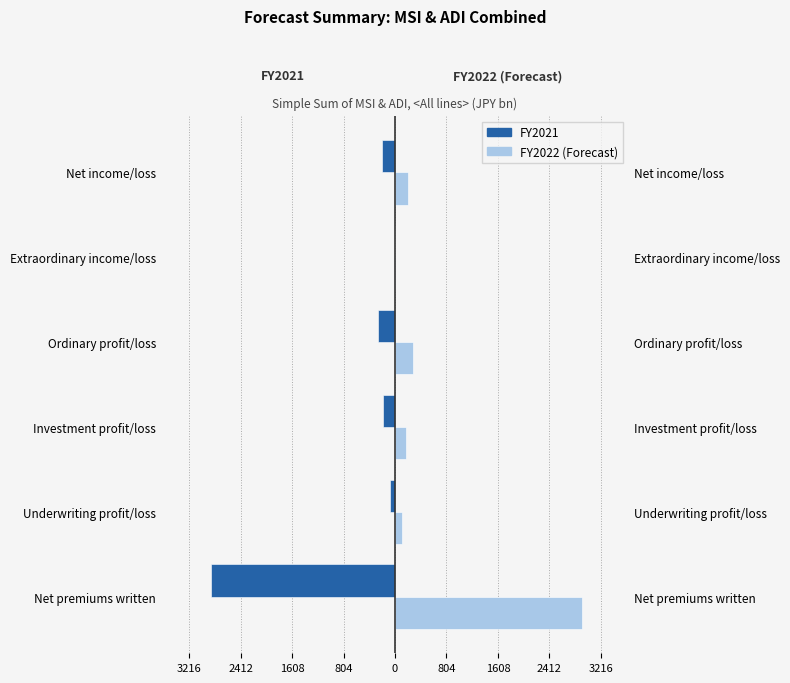

How many distinct data groups are displayed?

2